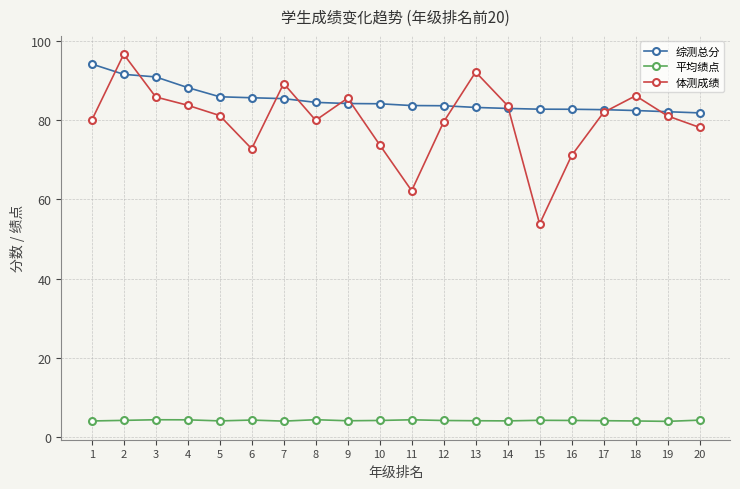

What is the approximate value of 综测总分 at 3?

91.0